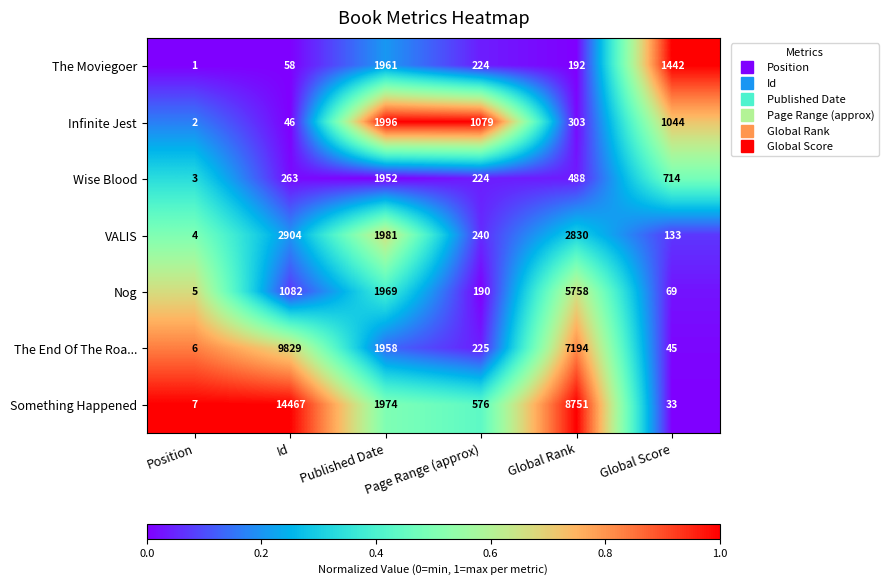

What is the maximum value for Infinite Jest?

1996